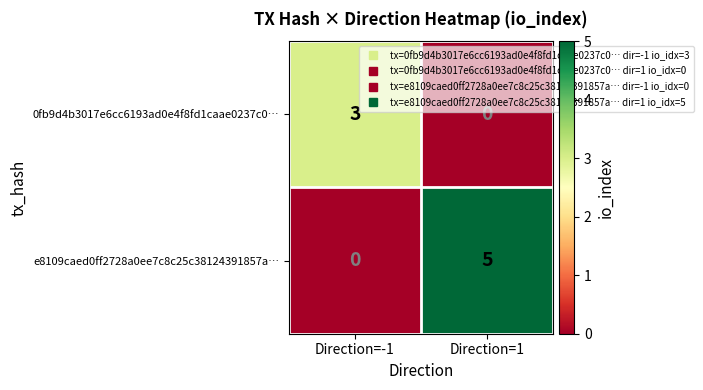

How many series are shown in this chart?

2